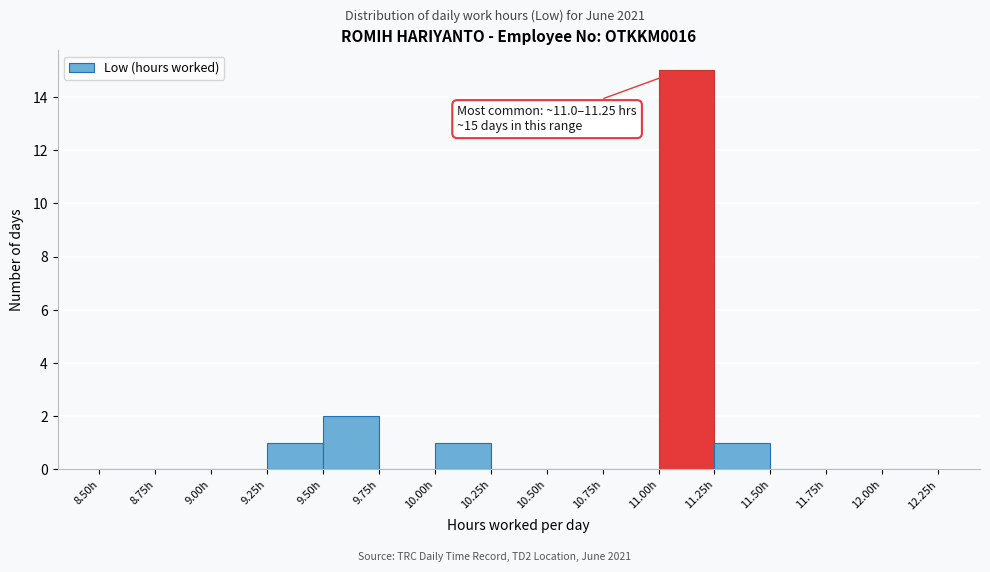

Which range on the x-axis has the tallest bar?

11.00 to 11.25